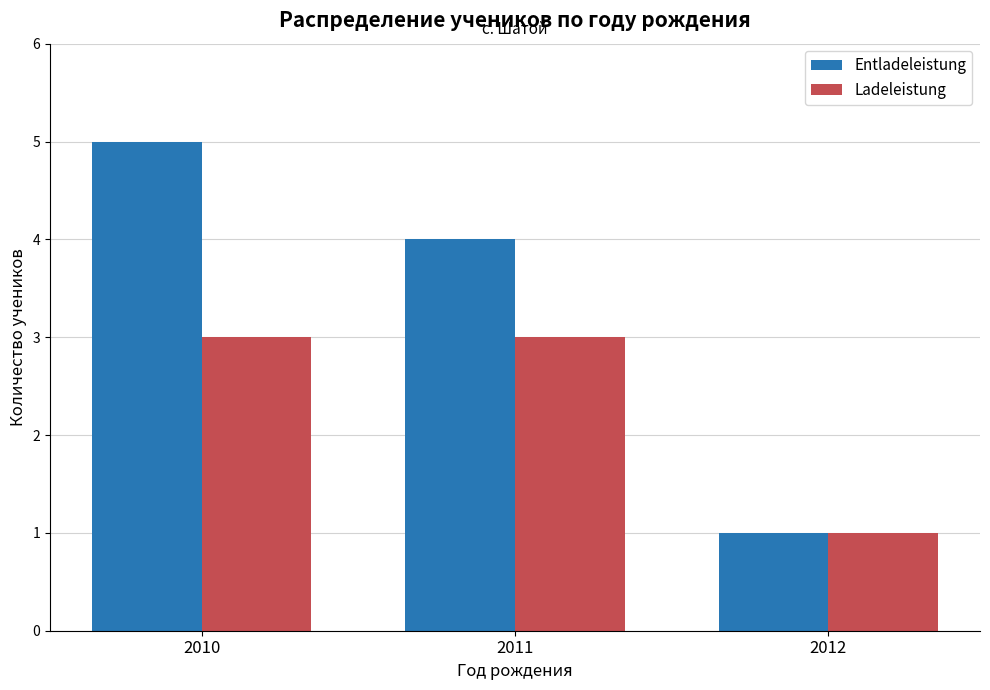

Reading right to left, list all the values displayed in this chart.

Entladeleistung: 2012=1	2011=4	2010=5
Ladeleistung: 2012=1	2011=3	2010=3